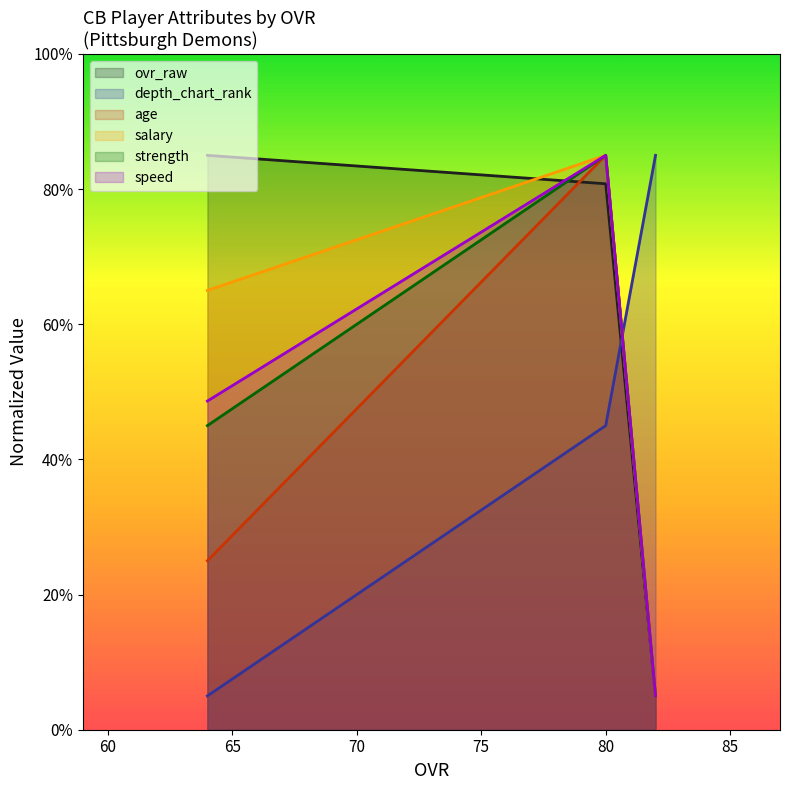

Count the number of data series in this chart.

6